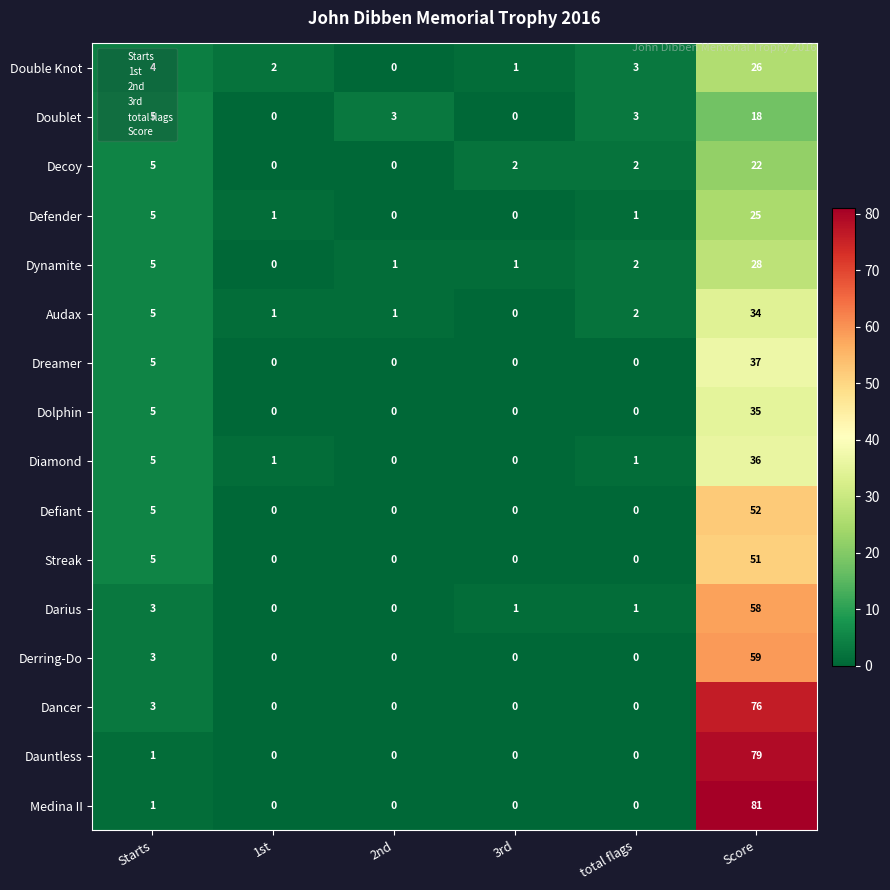

What is the average value of the Dauntless series?

13